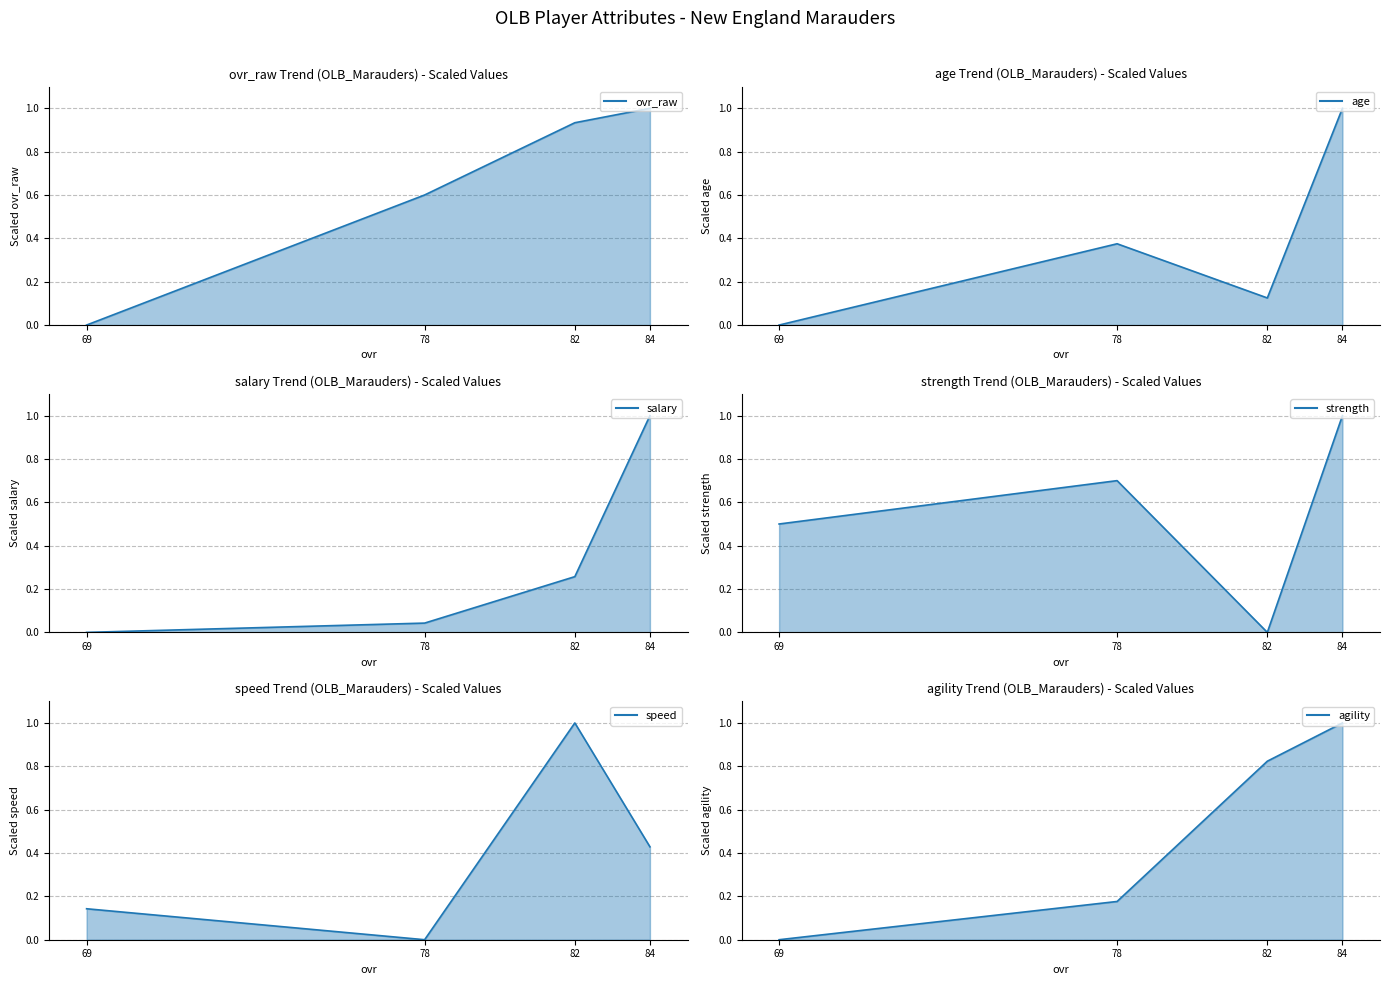

How many strength values are between 0 and 1?

4